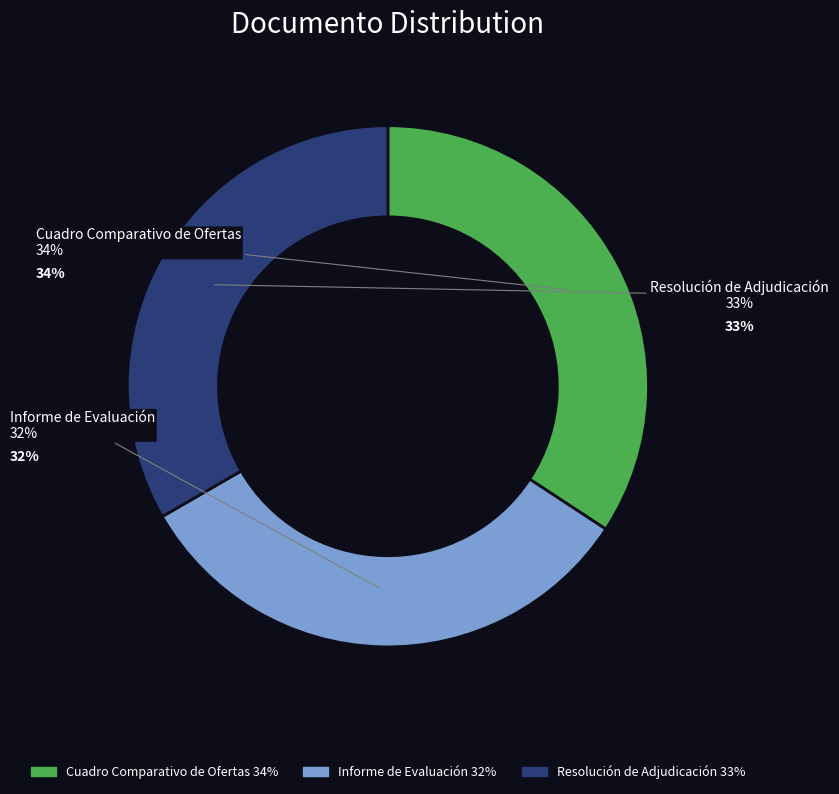

Rank the categories by value from highest to lowest.

Cuadro Comparativo de Ofertas, Resolución de Adjudicación, Informe de Evaluación